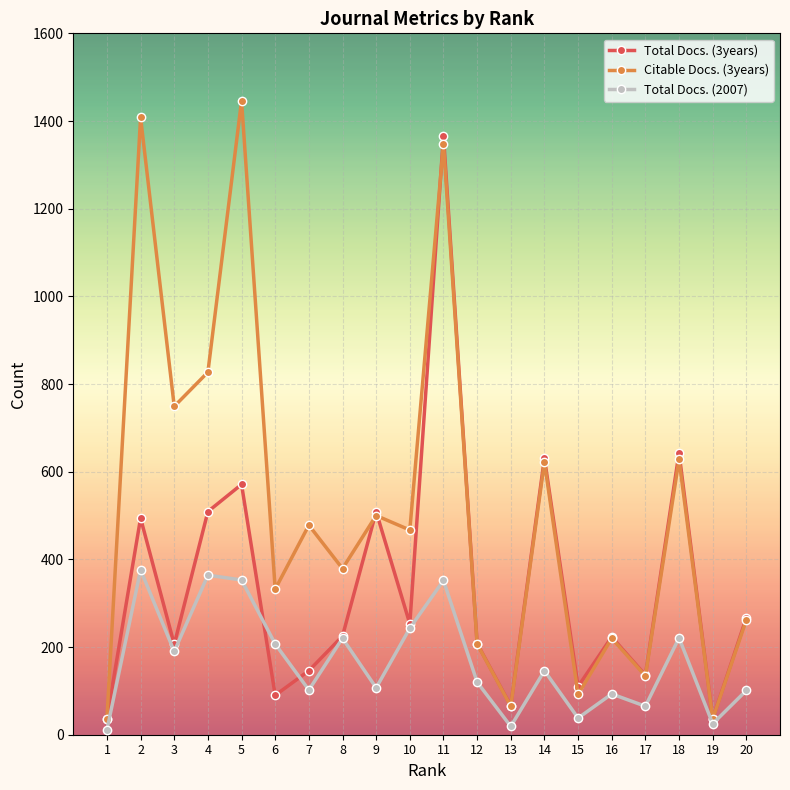

At which category is the sum across all series the highest?

11